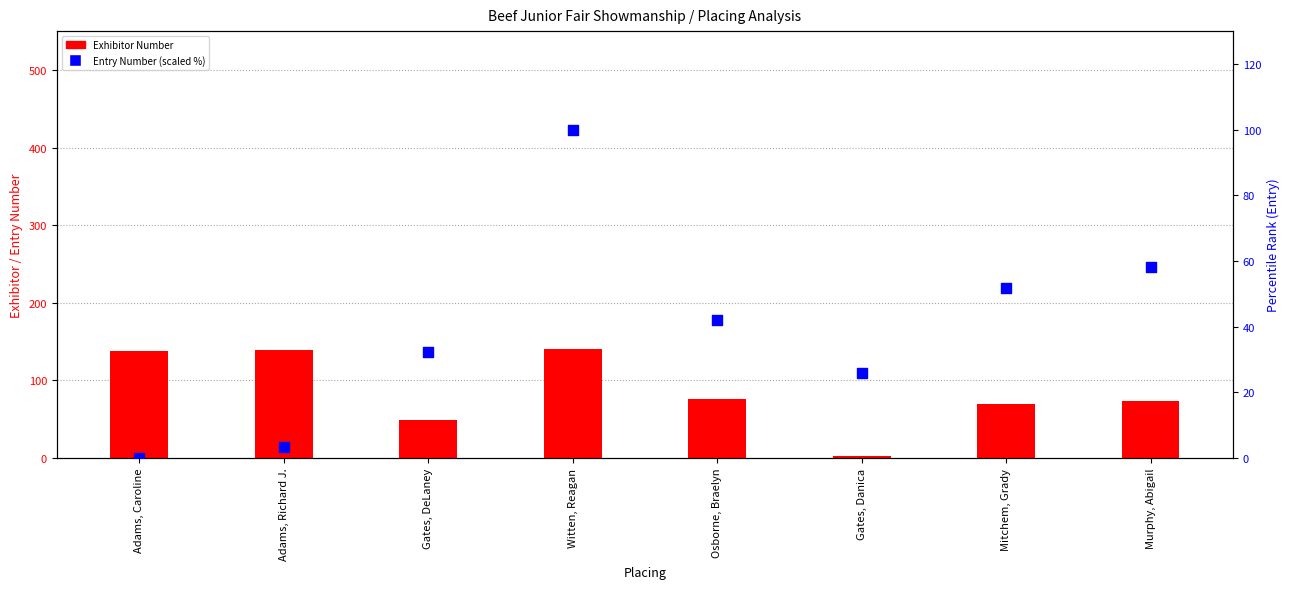

Is the value of Exhibitor Number at Mitchem, Grady greater than the value of Entry Number (scaled %) at Adams, Richard J.?

Yes